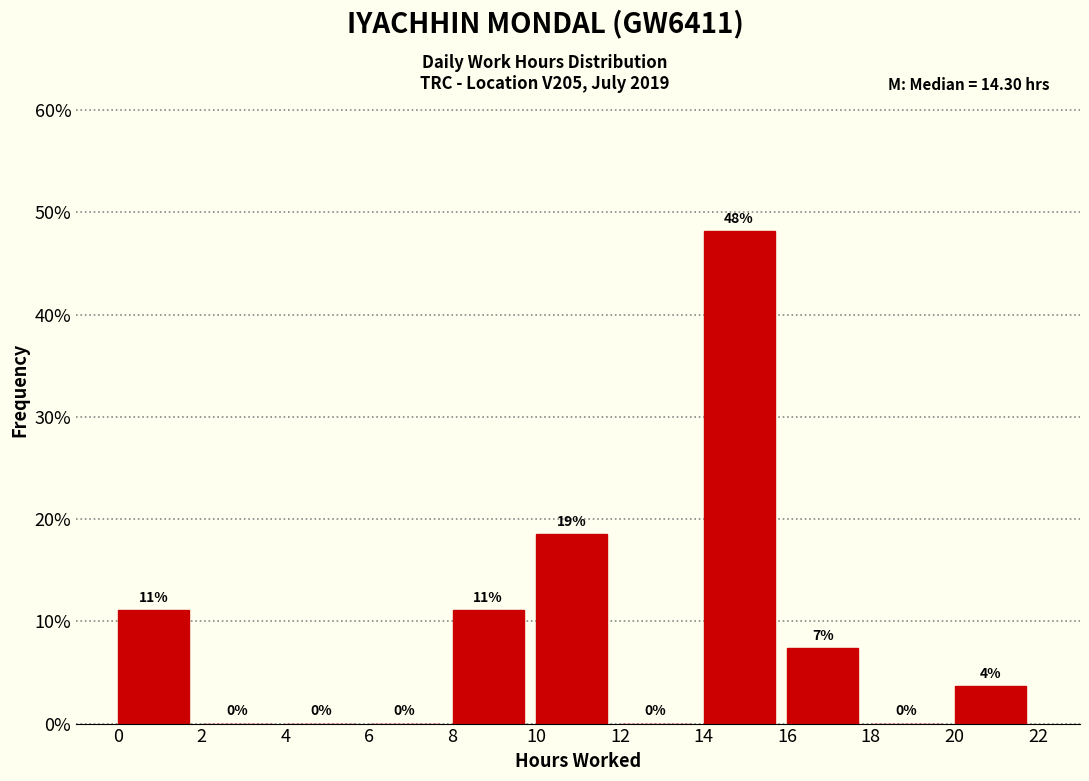

Which range on the x-axis has the tallest bar?

14 to 16